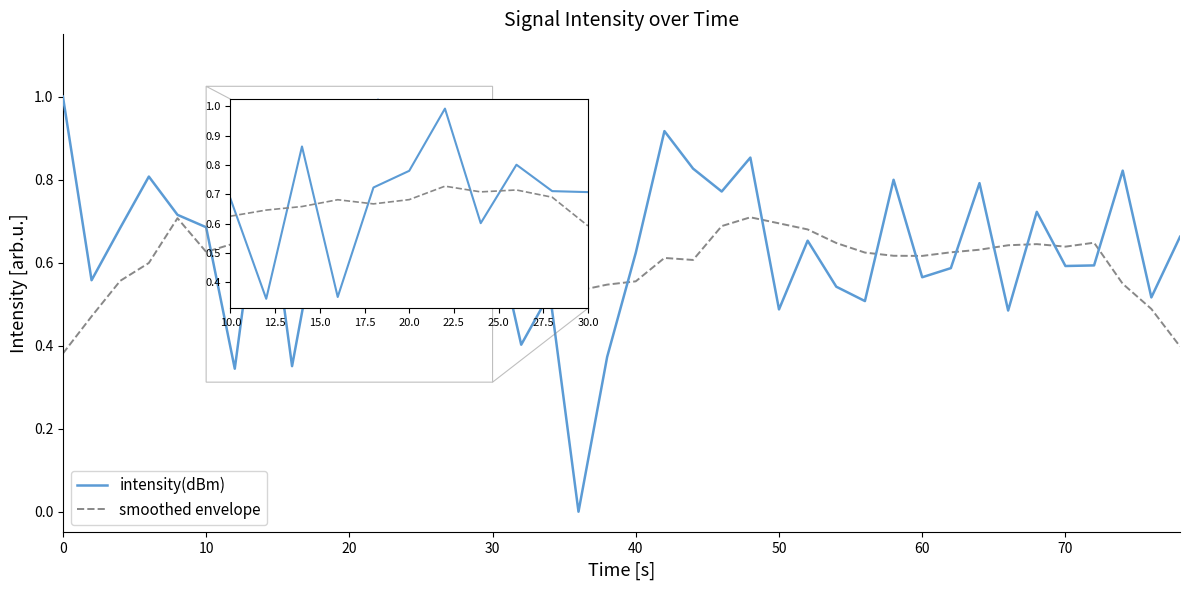

After their last crossing, which series has the higher values: intensity(dBm) or smoothed envelope?

intensity(dBm)